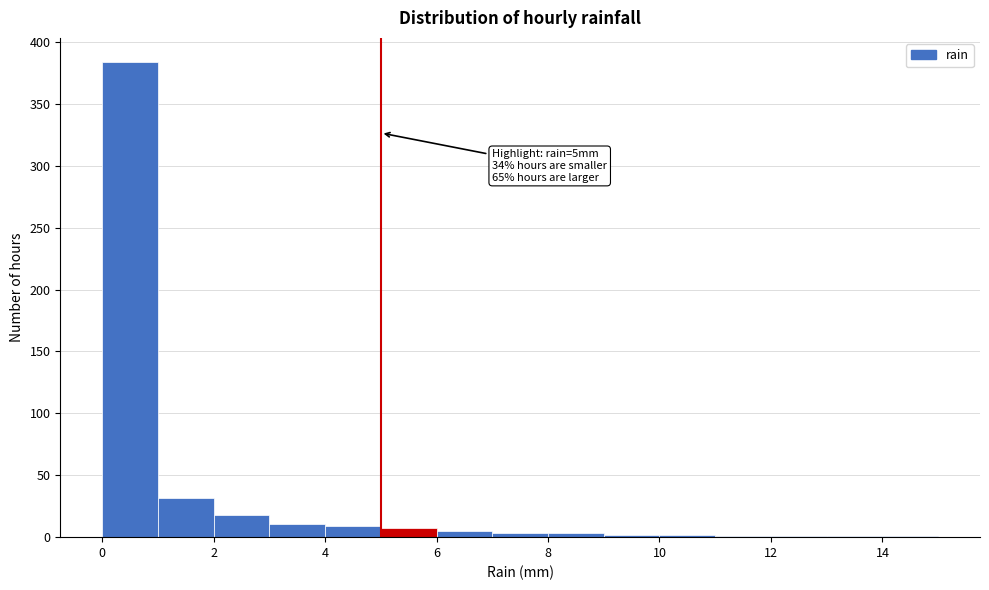

Over which range of the x-axis is the bar tallest?

0 to 1